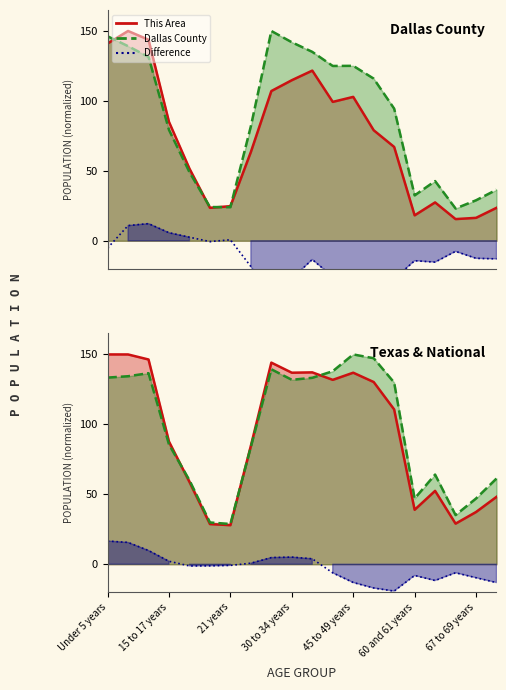

What is the sum of all This Area values?

1476.1